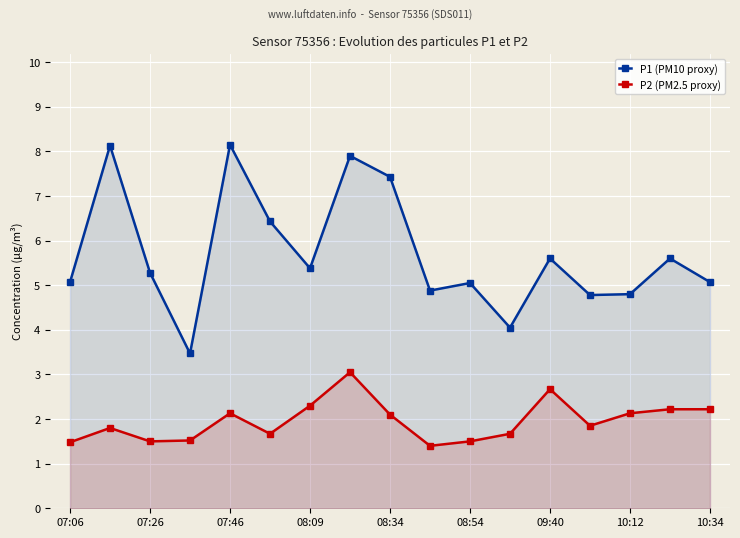

How many distinct data groups are displayed?

2